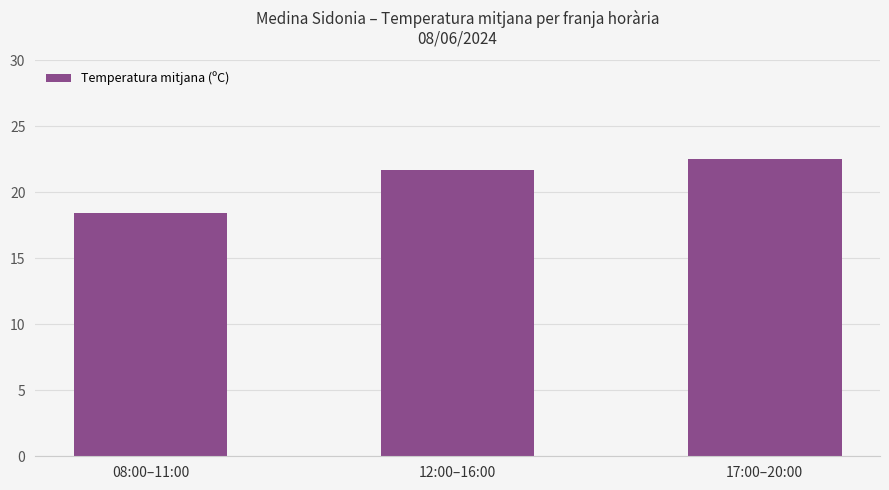

What is the maximum value shown in the chart?

22.5